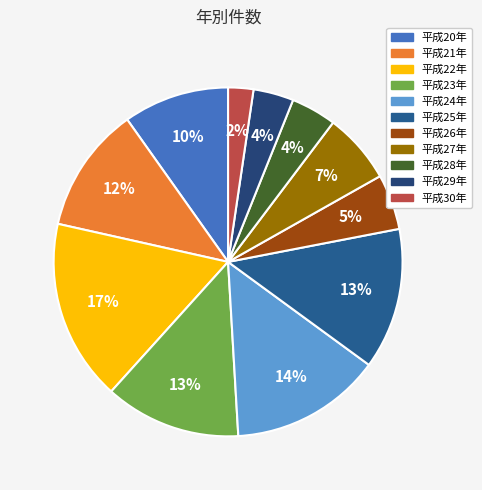

What is the largest slice in the pie chart?

平成22年